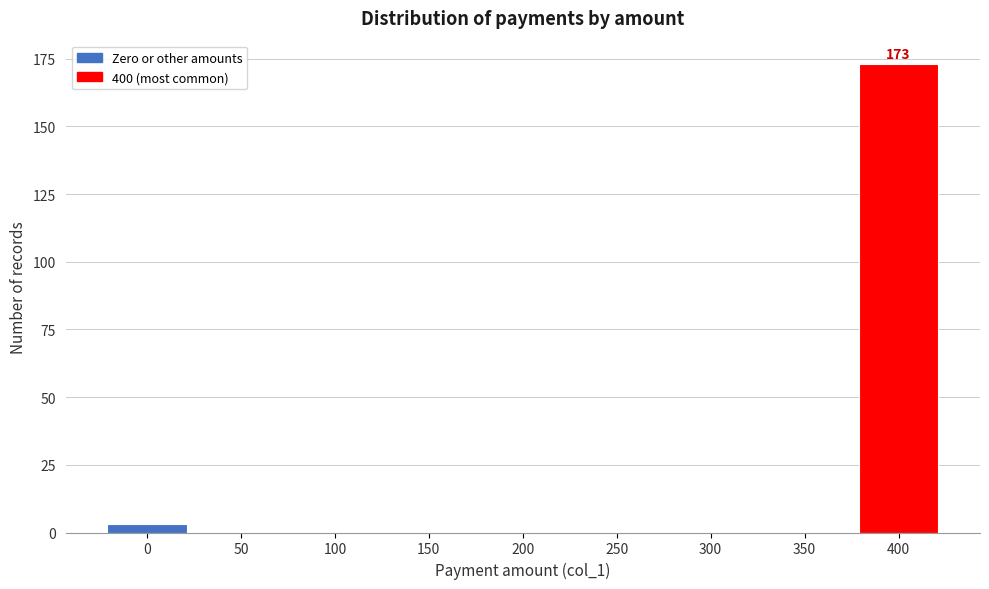

Reading left to right, transcribe all the data shown in this chart.

0=3	50=0	100=0	150=0	200=0	250=0	300=0	350=0	400=173